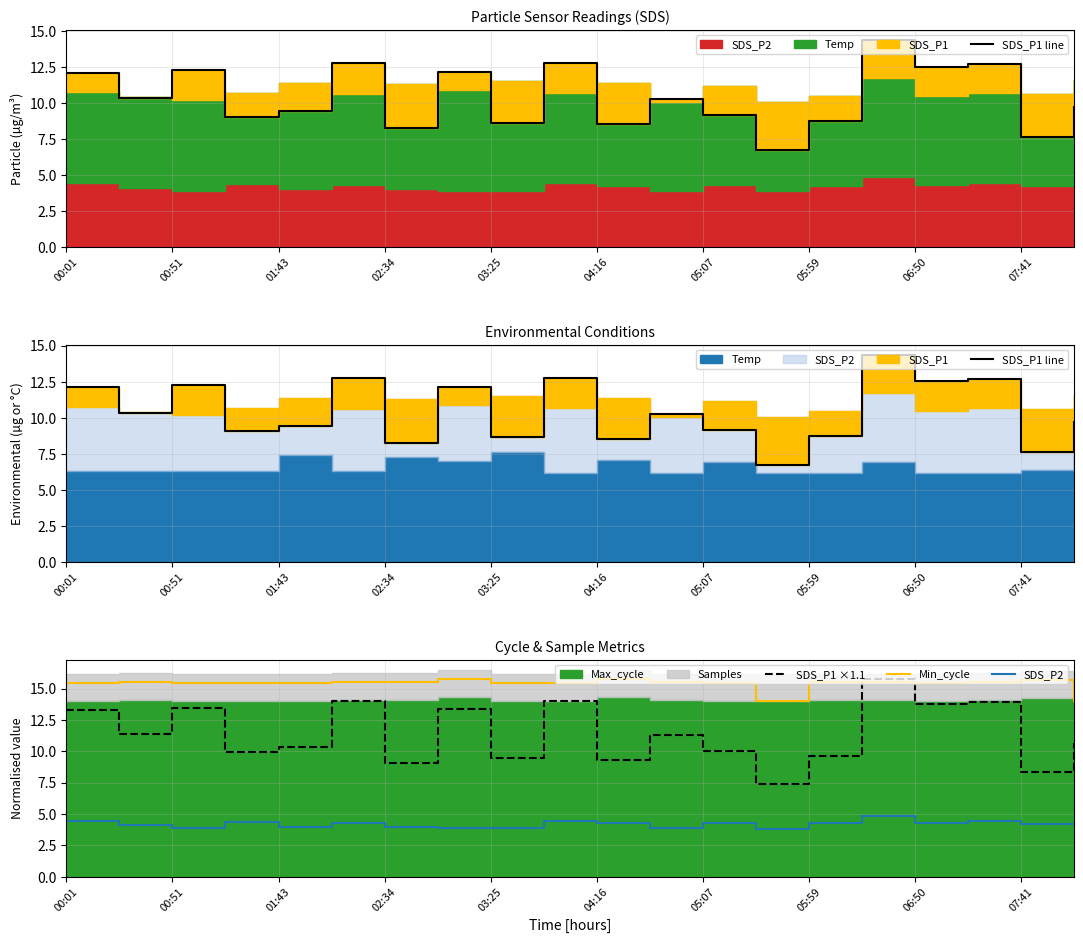

How many data points does each series have?

20